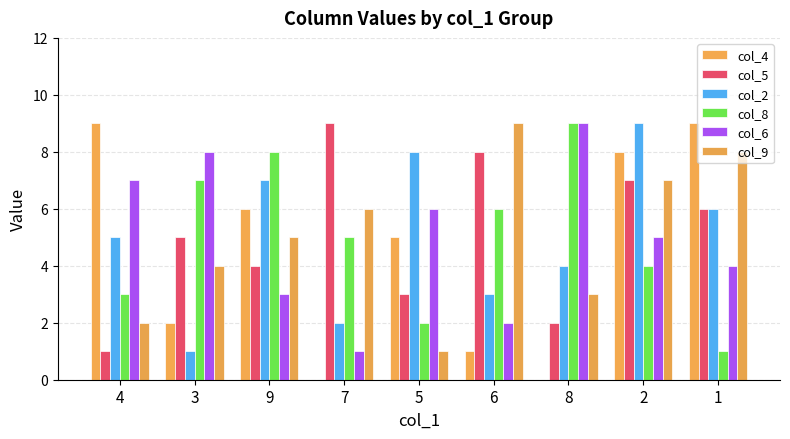

Count the number of categories in the chart.

9